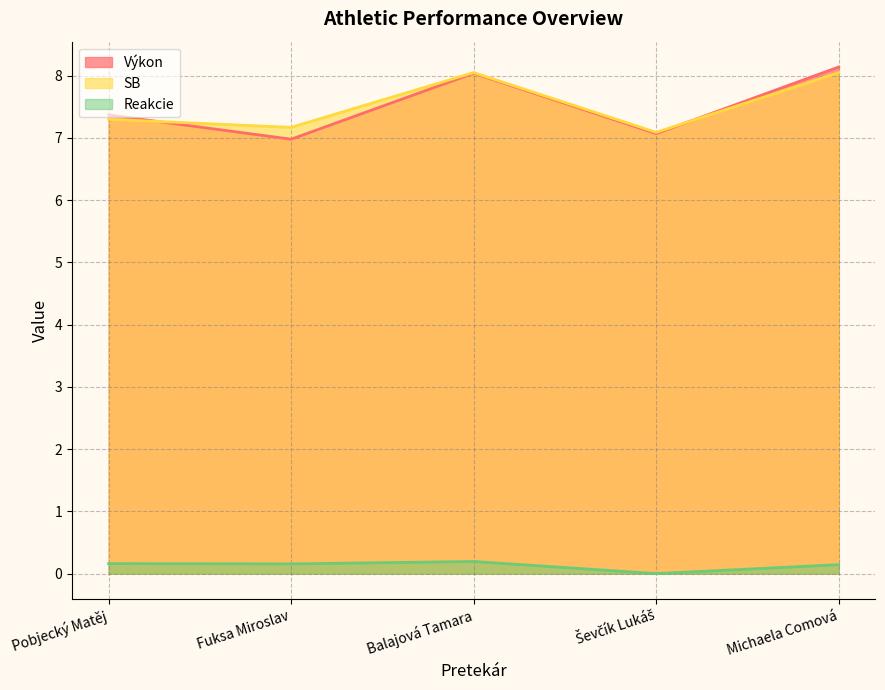

Is the value of SB at Fuksa Miroslav greater than the value of Reakcie at Fuksa Miroslav?

Yes